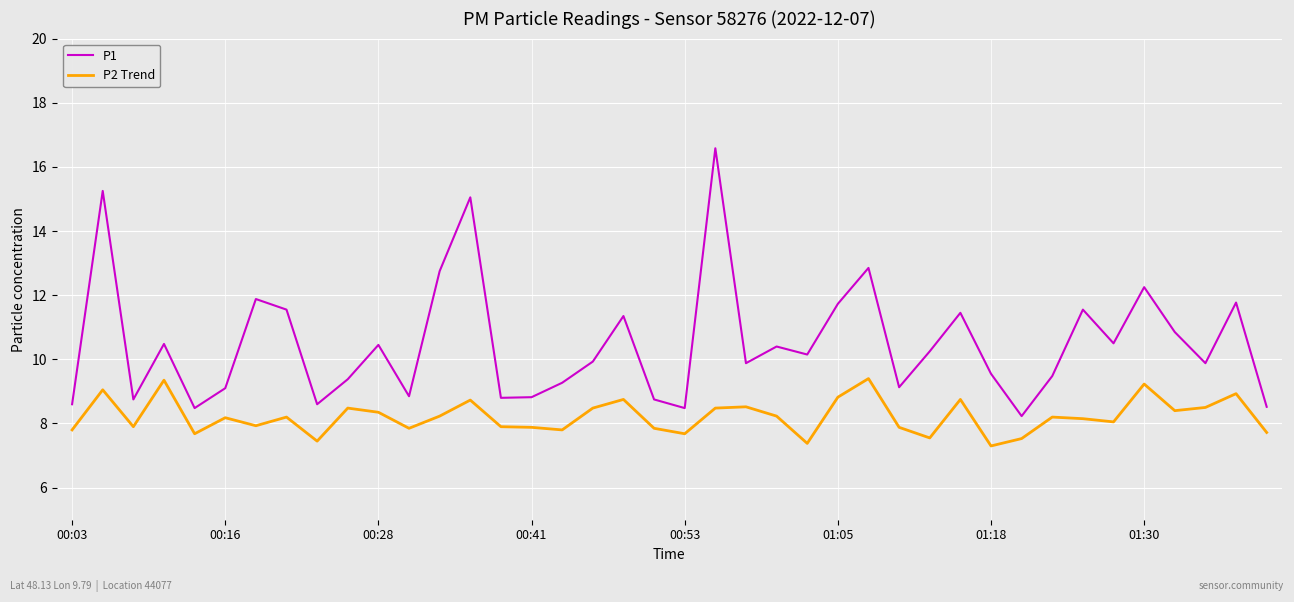

What is the lowest value of the P2 Trend series?

7.3